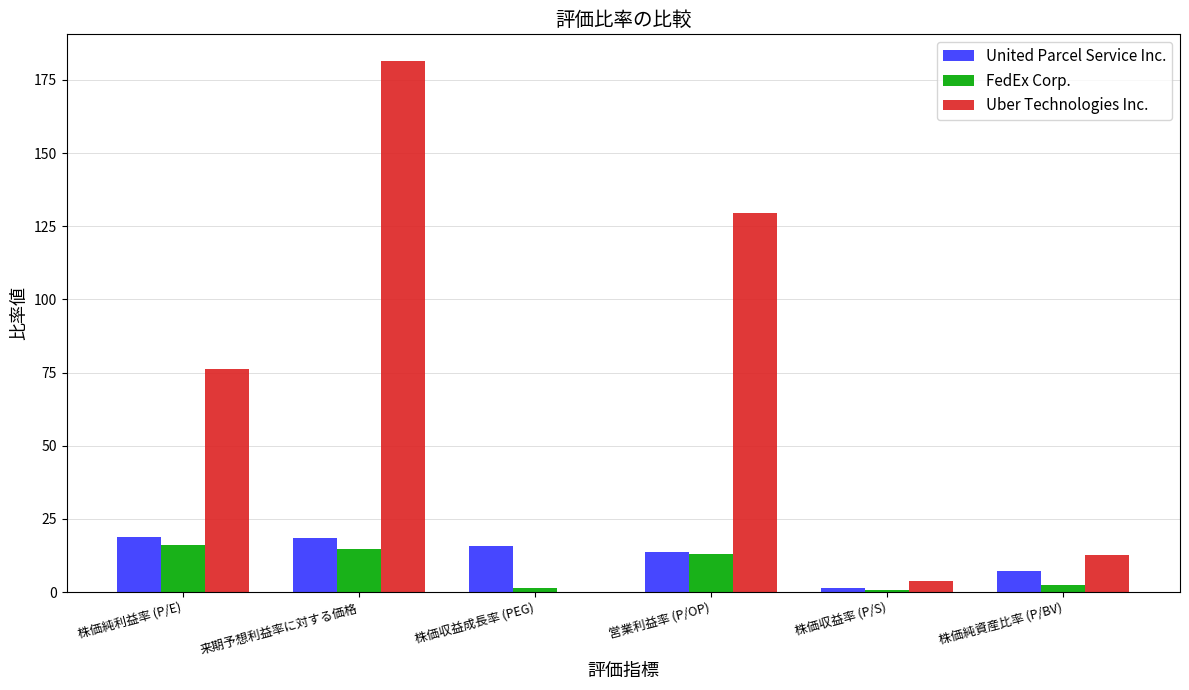

At which category is the sum across all series the highest?

来期予想利益率に対する価格